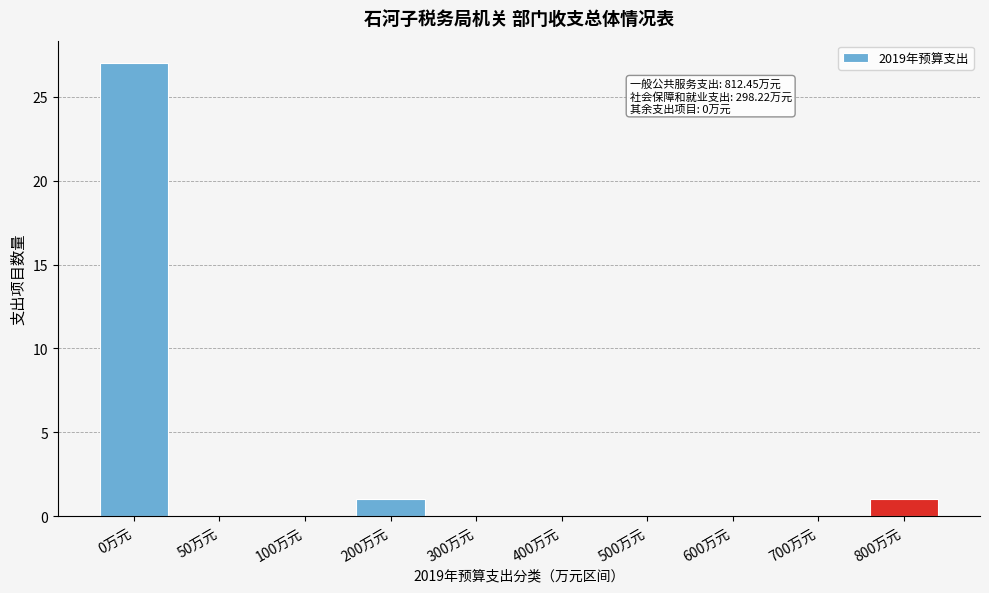

Reading right to left, extract all data points from this chart.

800万元=1	700万元=0	600万元=0	500万元=0	400万元=0	300万元=0	200万元=1	100万元=0	50万元=0	0万元=27